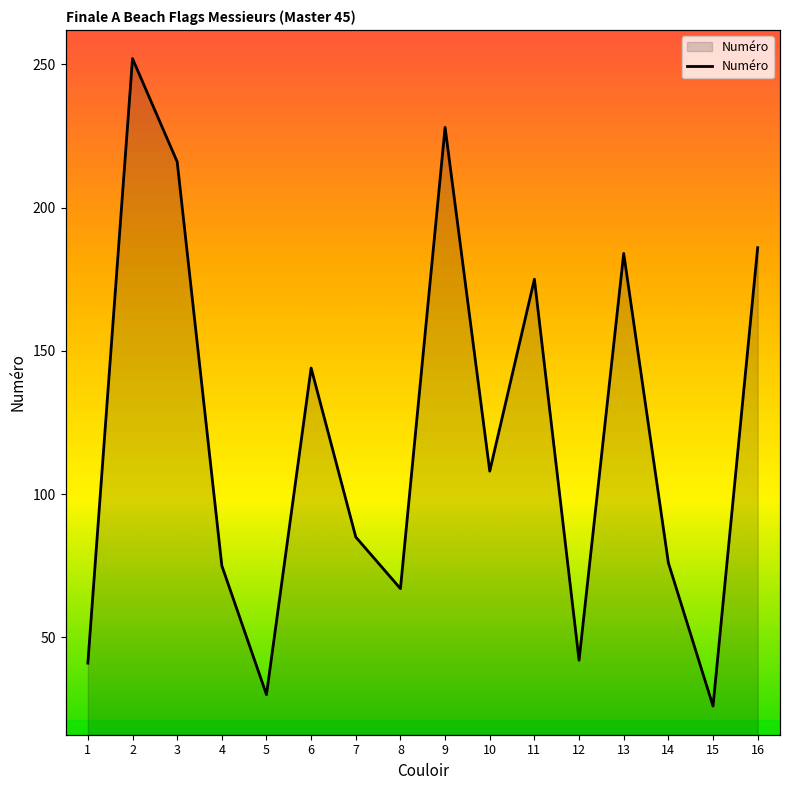

Reading left to right, what are all the values shown in this chart?

41	252	216	75	30	144	85	67	228	108	175	42	184	76	26	186